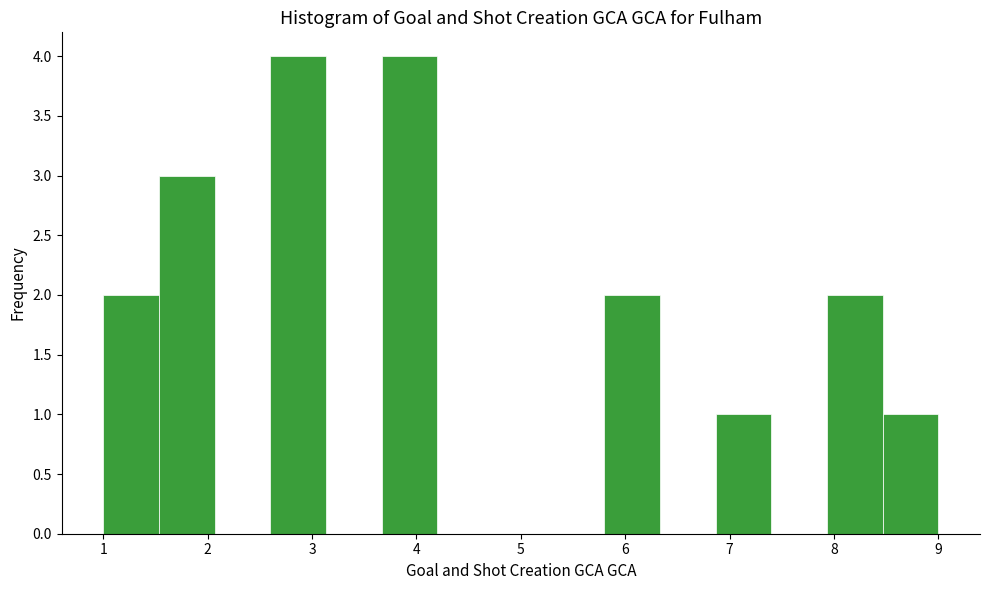

How tall is the bar that spans 1.0 to 1.5 on the x-axis? Neither the bar edges nor the heights are printed on the chart, so give them approximately, as read against the axes.

2